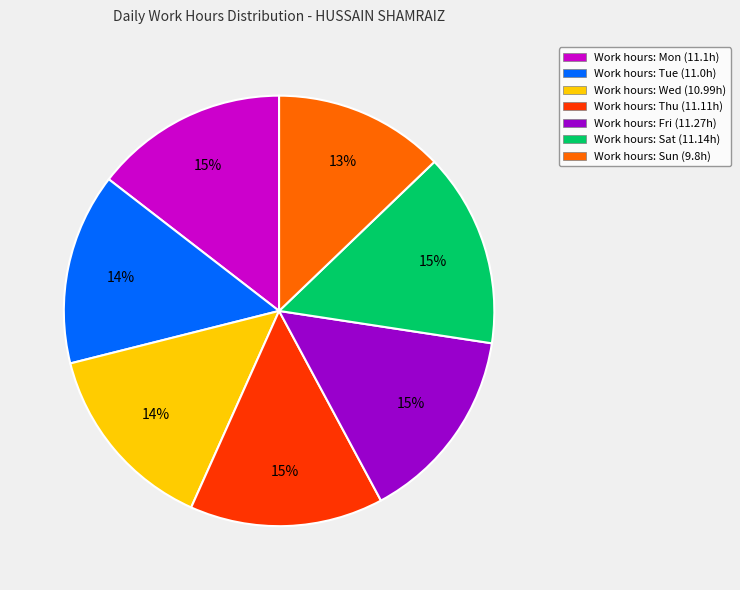

Is there any slice that represents more than half of the pie?

No